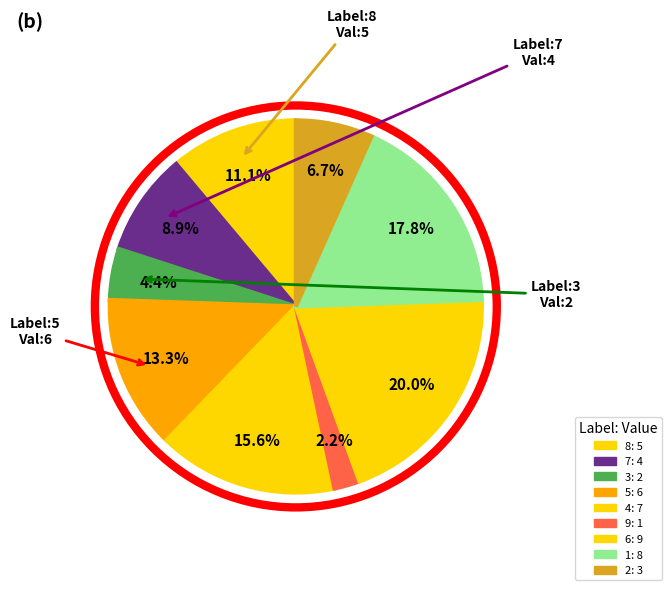

Count the number of slices in the pie.

9